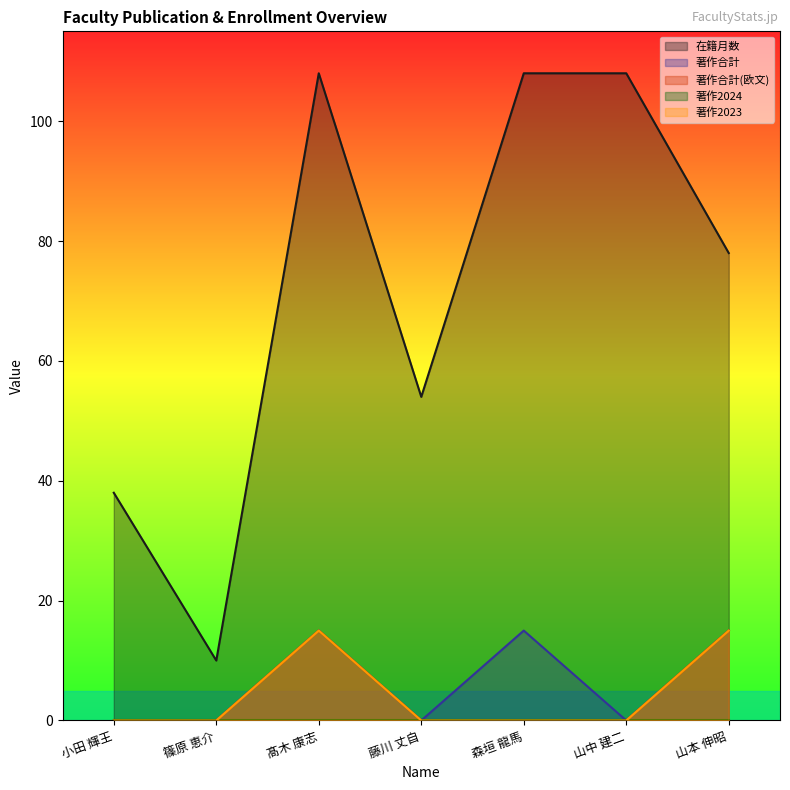

At which category does the chart reach its minimum across all series?

小田 輝王